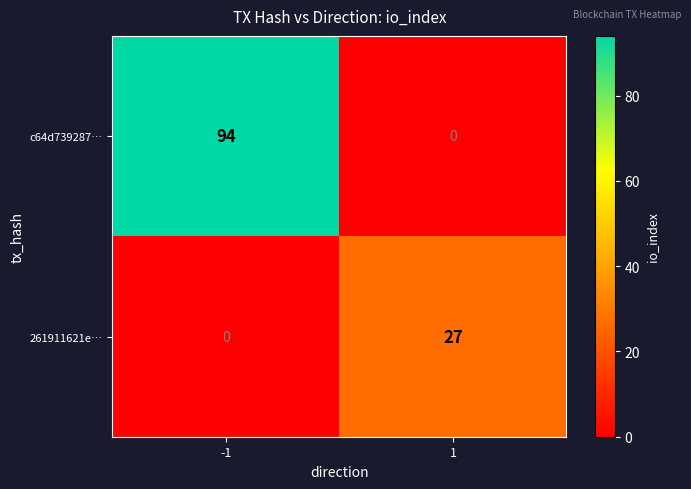

How many values in c64d739287… are above zero?

1